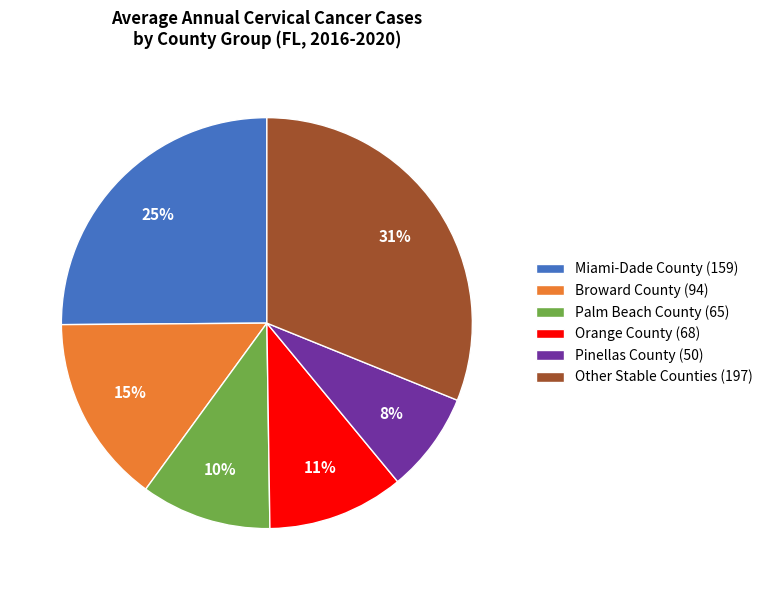

Between Broward County (94) and Miami-Dade County (159), which is larger?

Miami-Dade County (159)